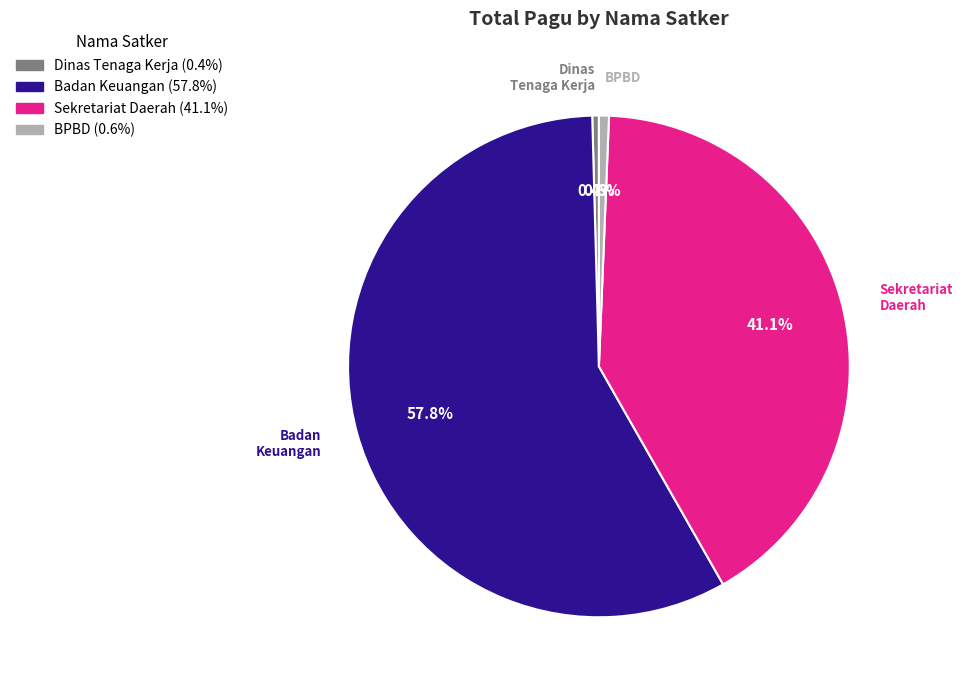

Is there any slice that represents more than half of the pie?

Yes